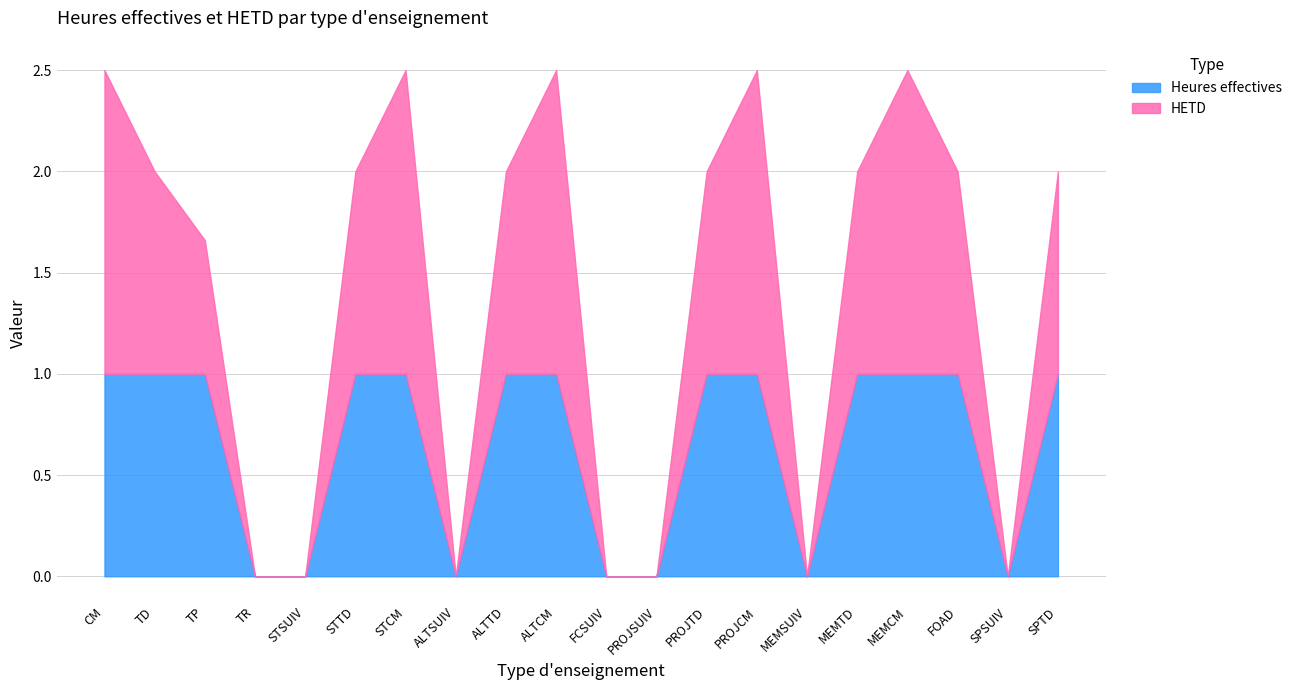

List the series in order of their peak value, highest first.

HETD, Heures effectives